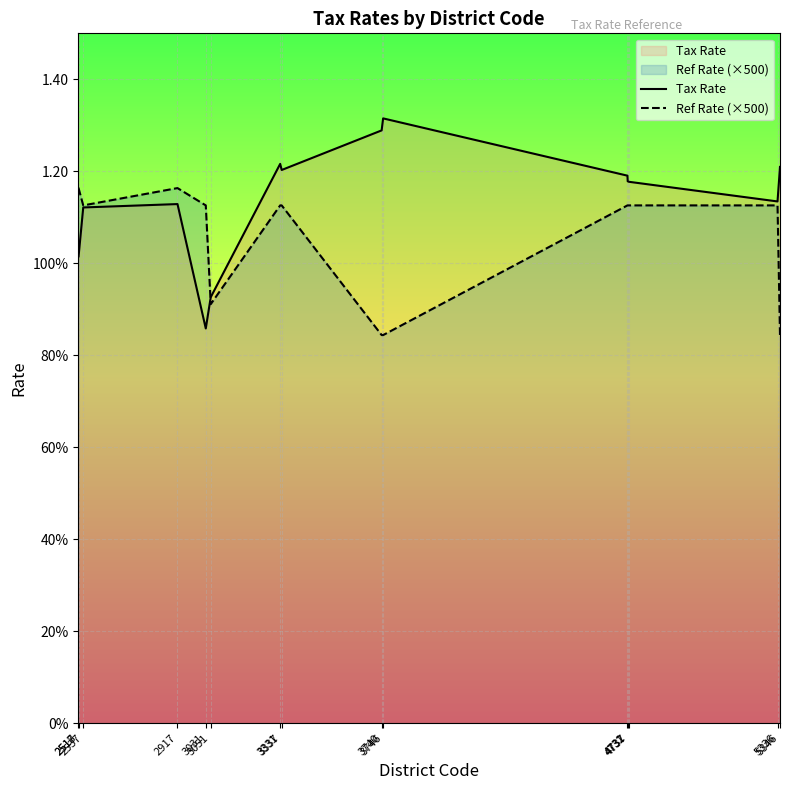

How many lines are shown in the chart?

2